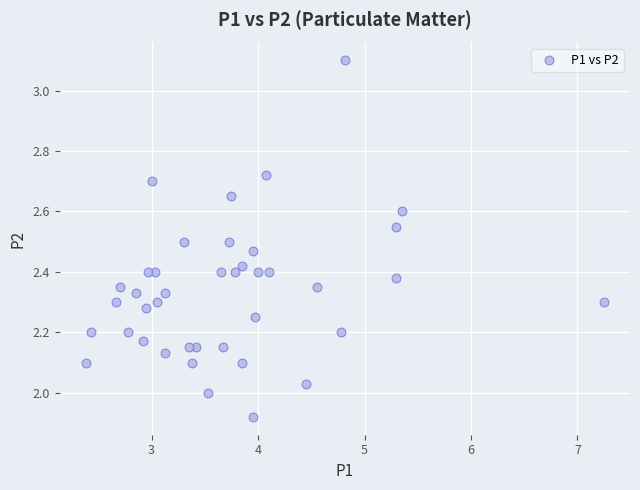

What is the range of Y values (max minus min)?

1.2